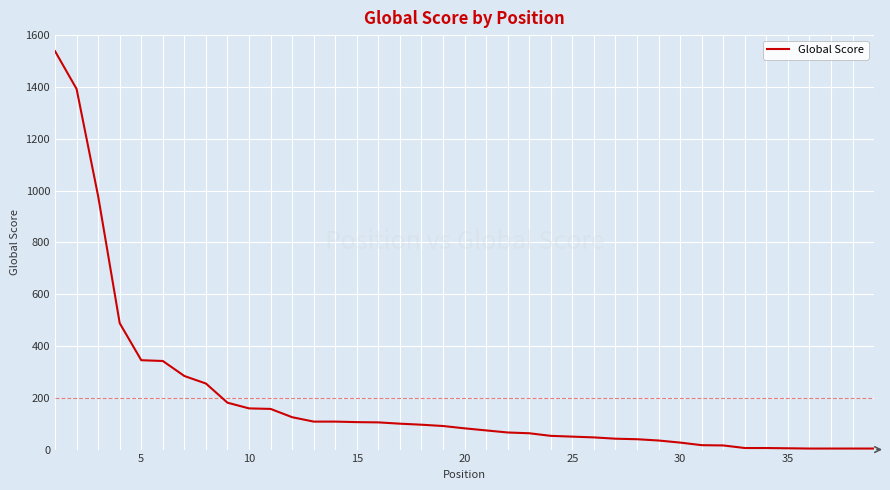

What is the greatest value displayed?

1538